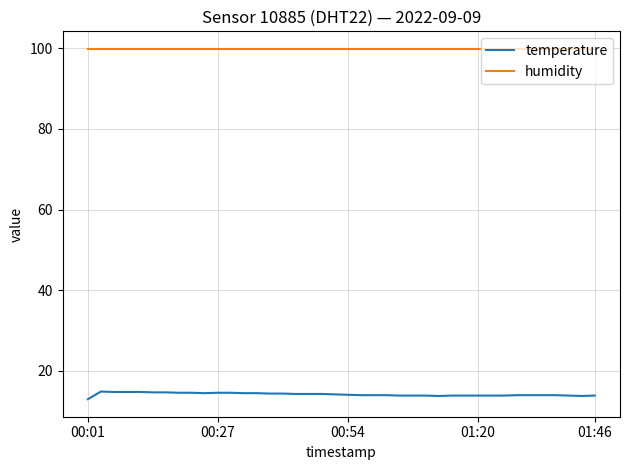

Which series has the largest range (max minus min)?

temperature